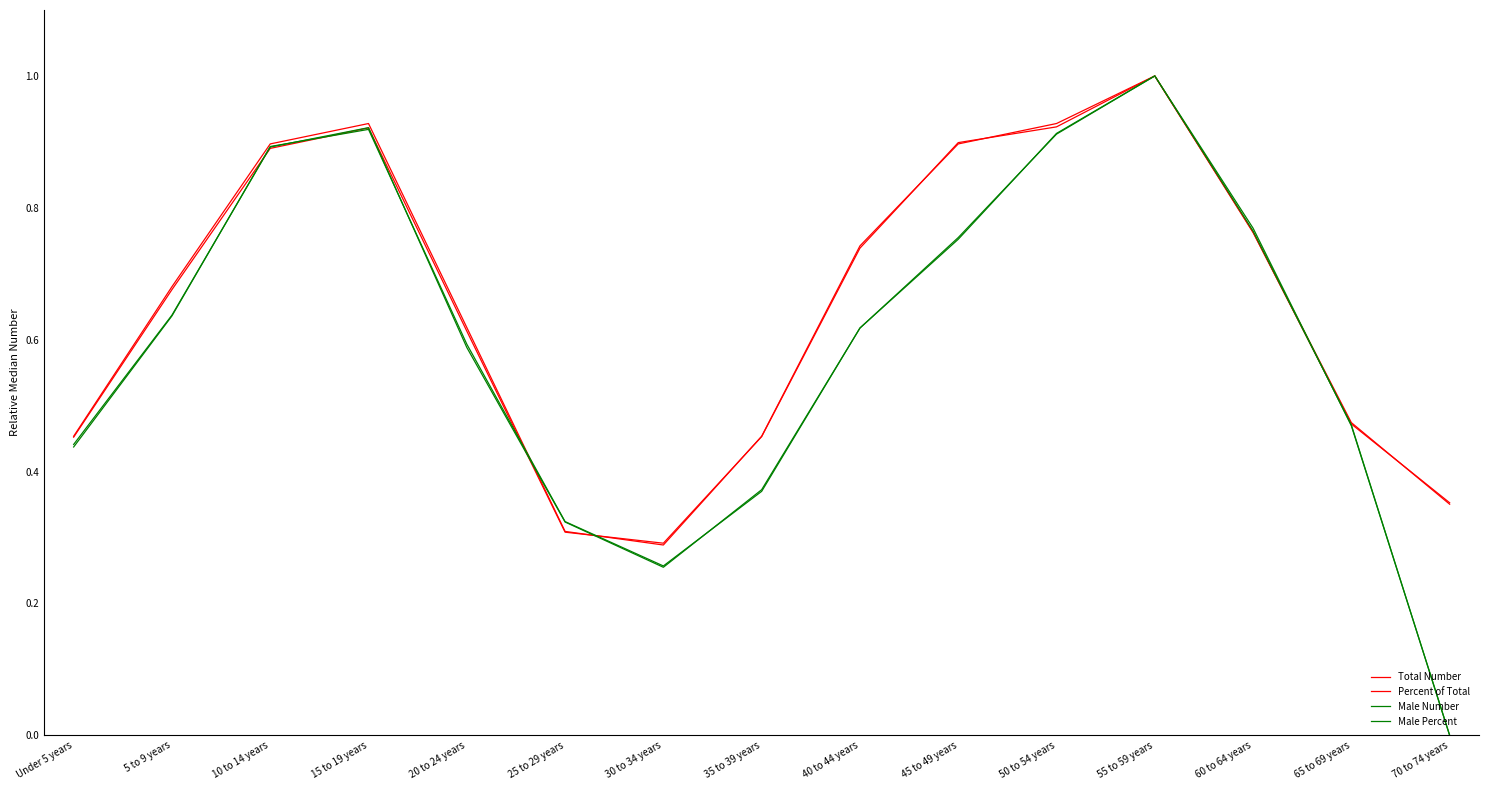

How many lines are shown in the chart?

4